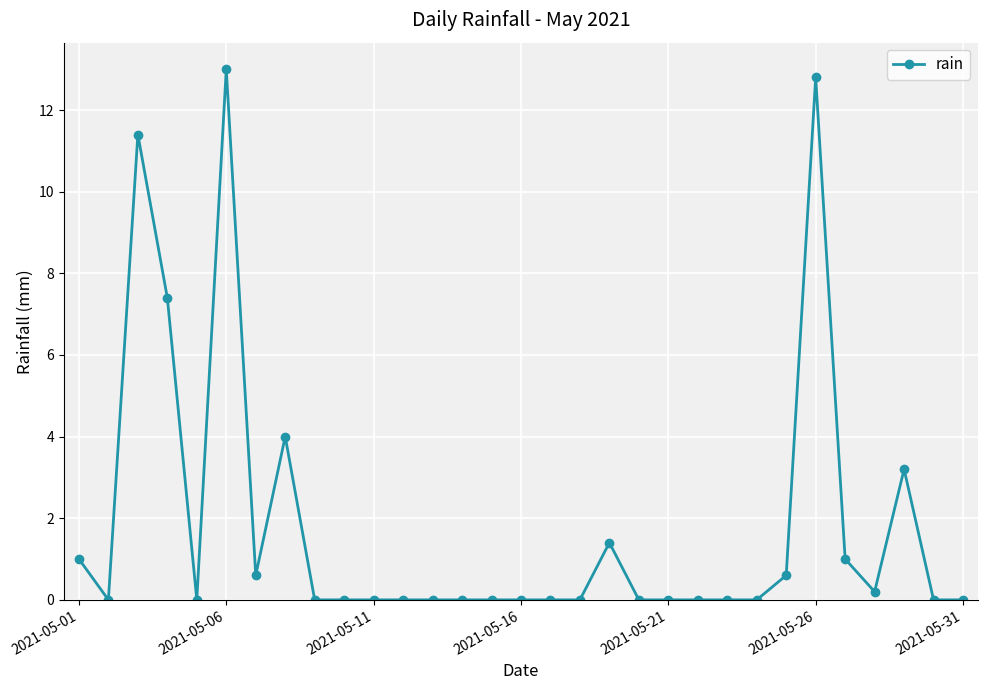

What is the greatest value displayed?

13.0